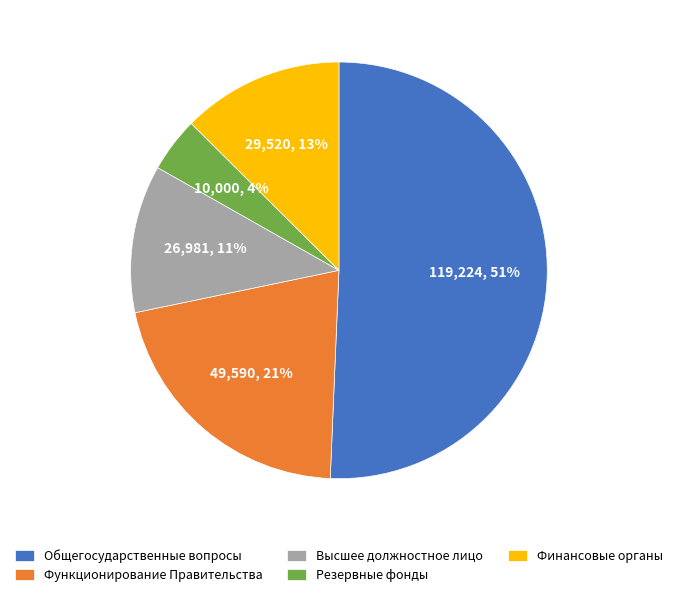

How many slices are in this pie chart?

5